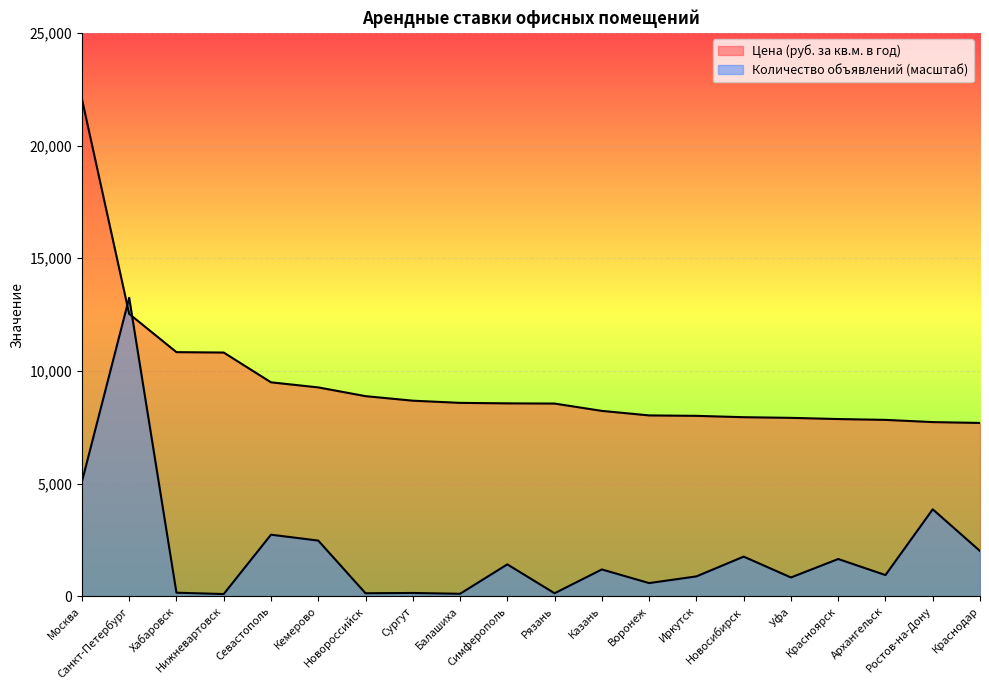

Count the number of categories in the chart.

20